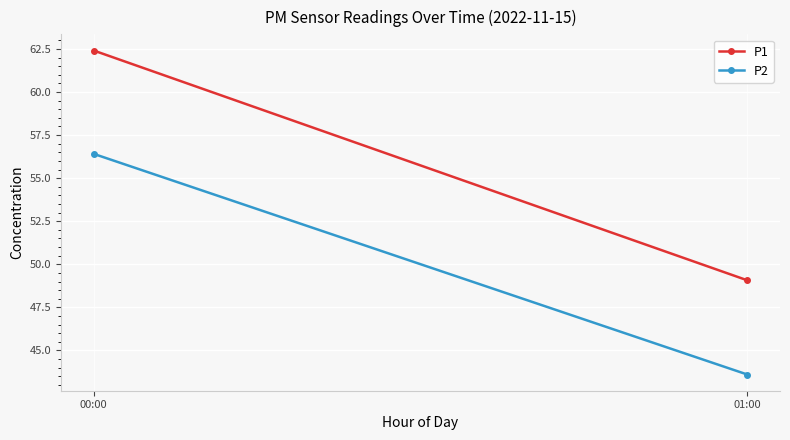

At which category is the sum across all series the highest?

00:00